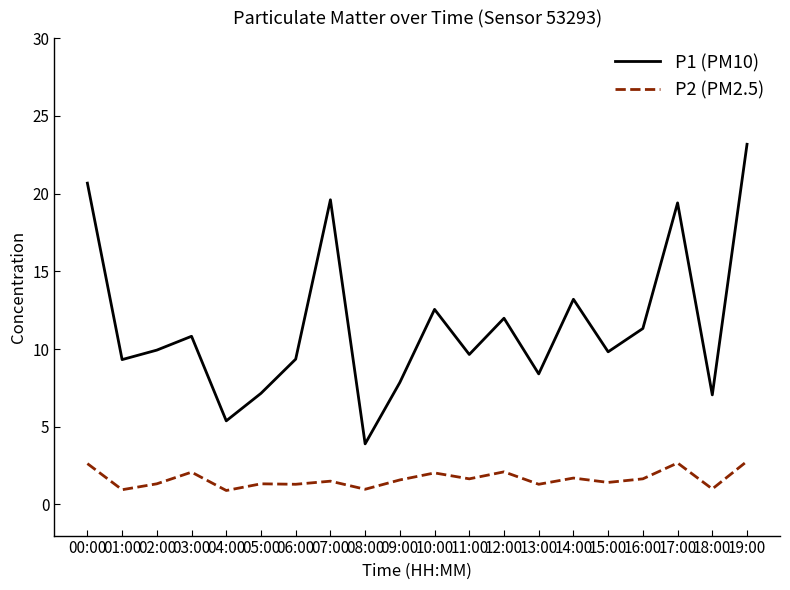

The P1 (PM10) series shows 9.8 at 15:00. True or false?

True